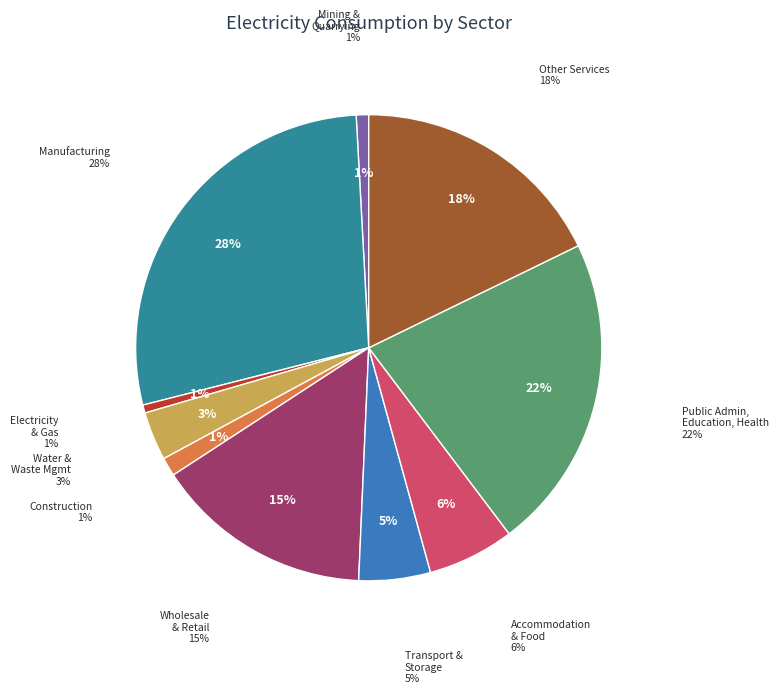

Is it true that Electricity and Gas (35) is 1% of the pie?

True